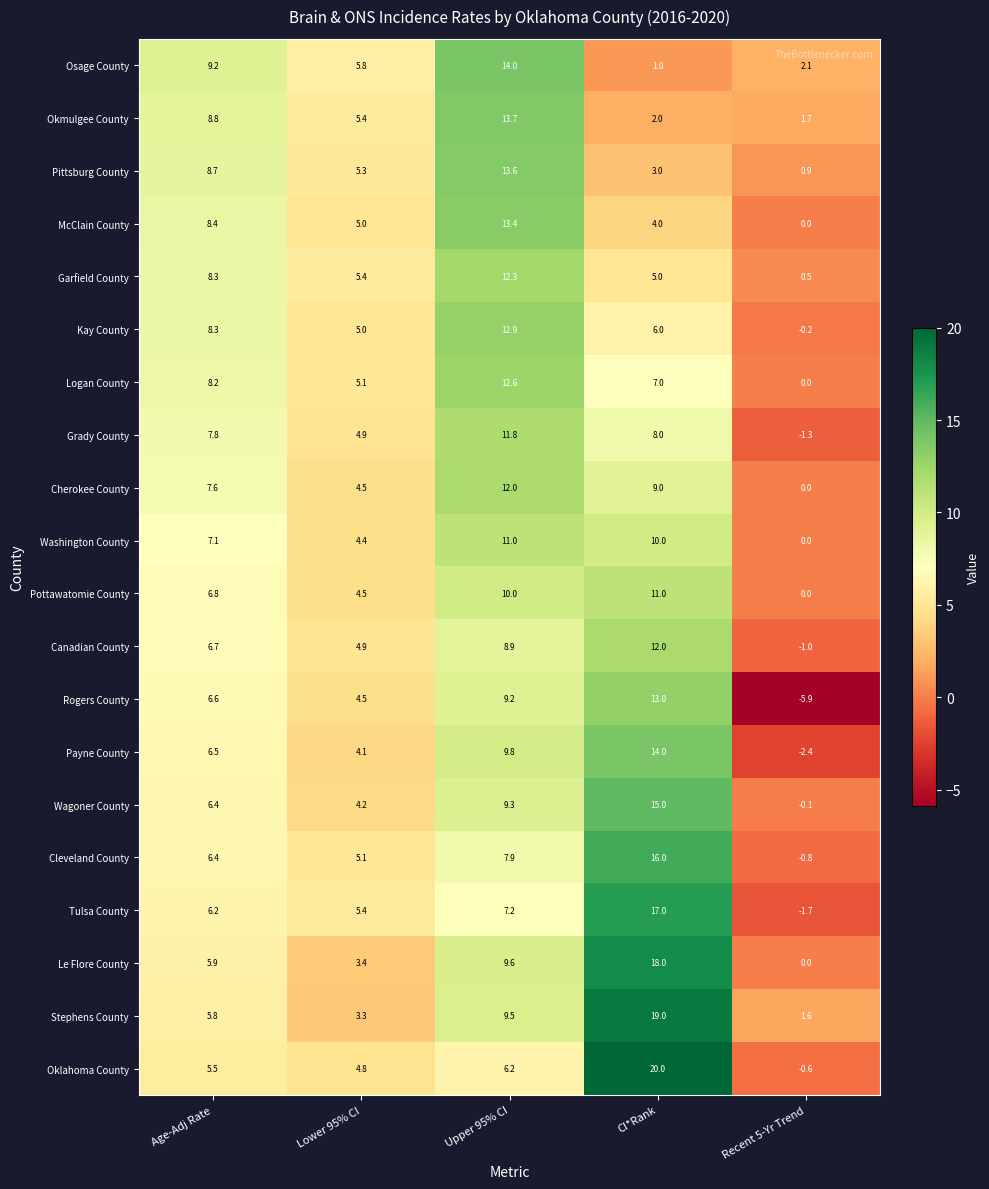

The value of Okmulgee County at CI*Rank is 3.2. True or false?

False